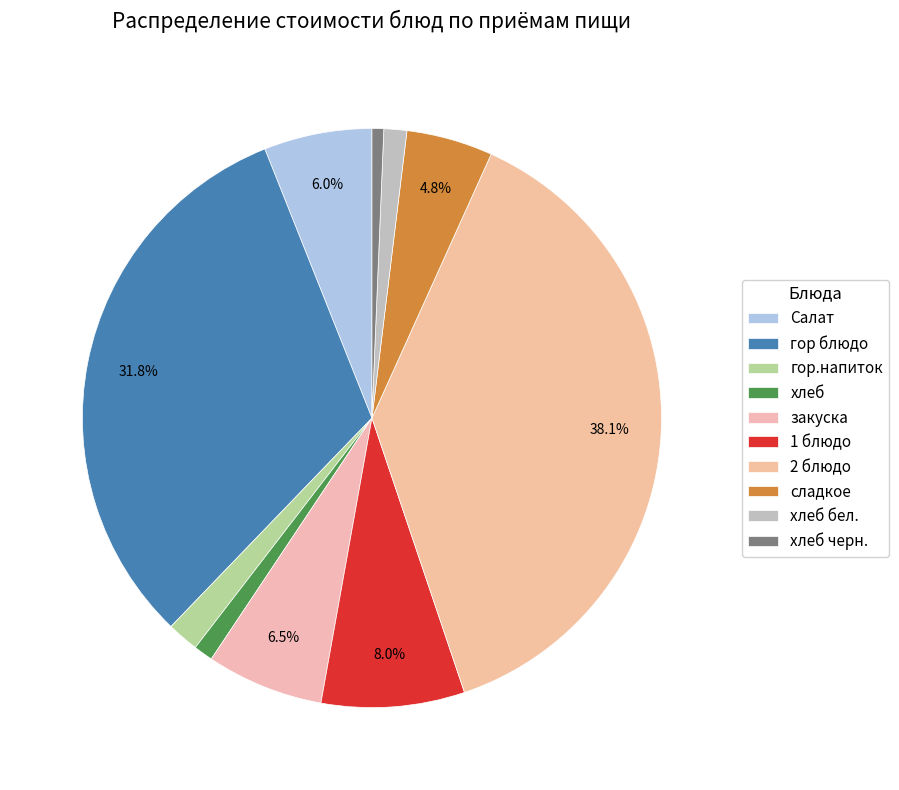

To the nearest percent, what is the average slice percentage?

10%